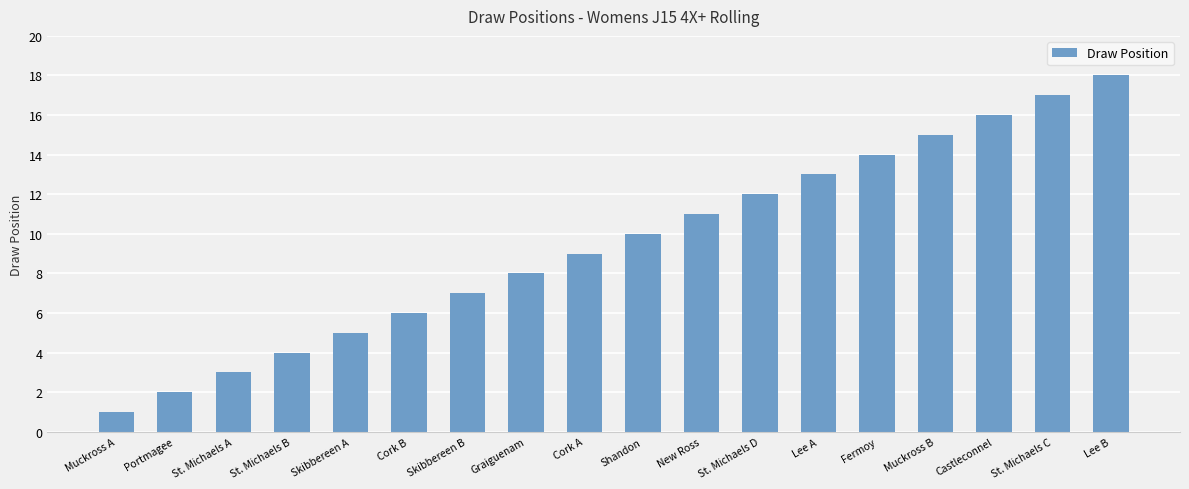

Where is the data nearest to the value 9?

Cork A